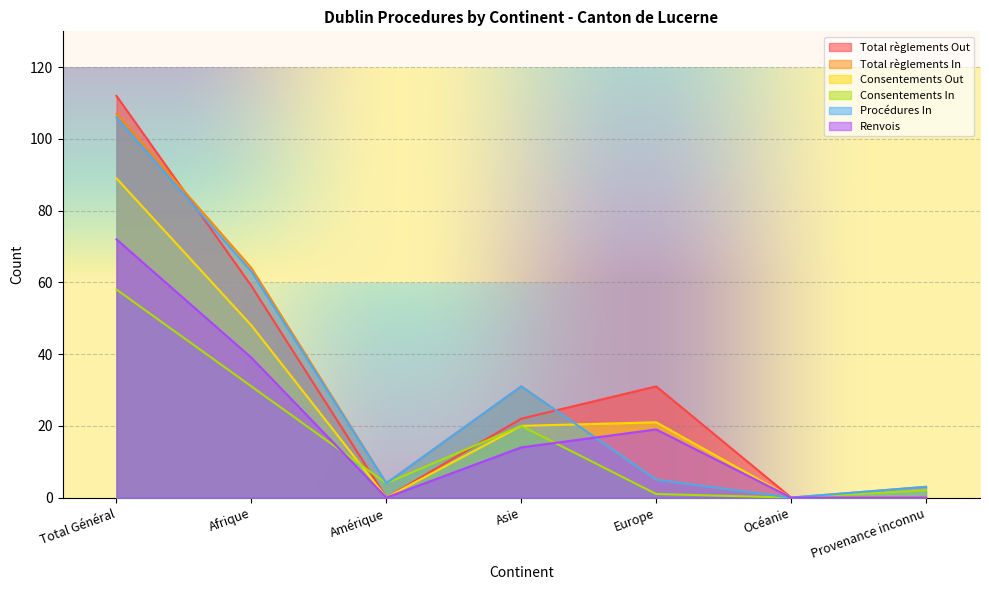

What is the difference between the maximum and minimum values in the Consentements In series?

58